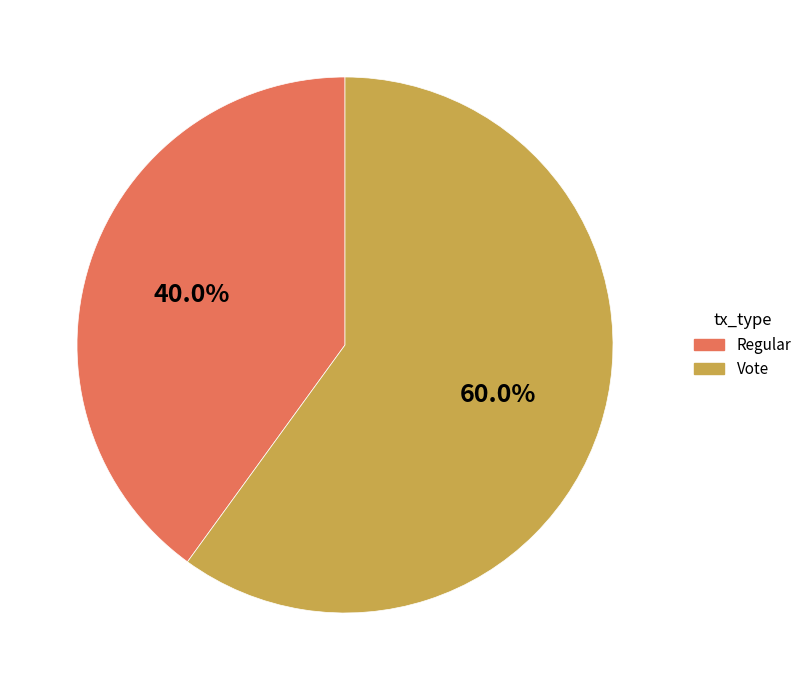

True or false: Vote accounts for 49% of the total.

False